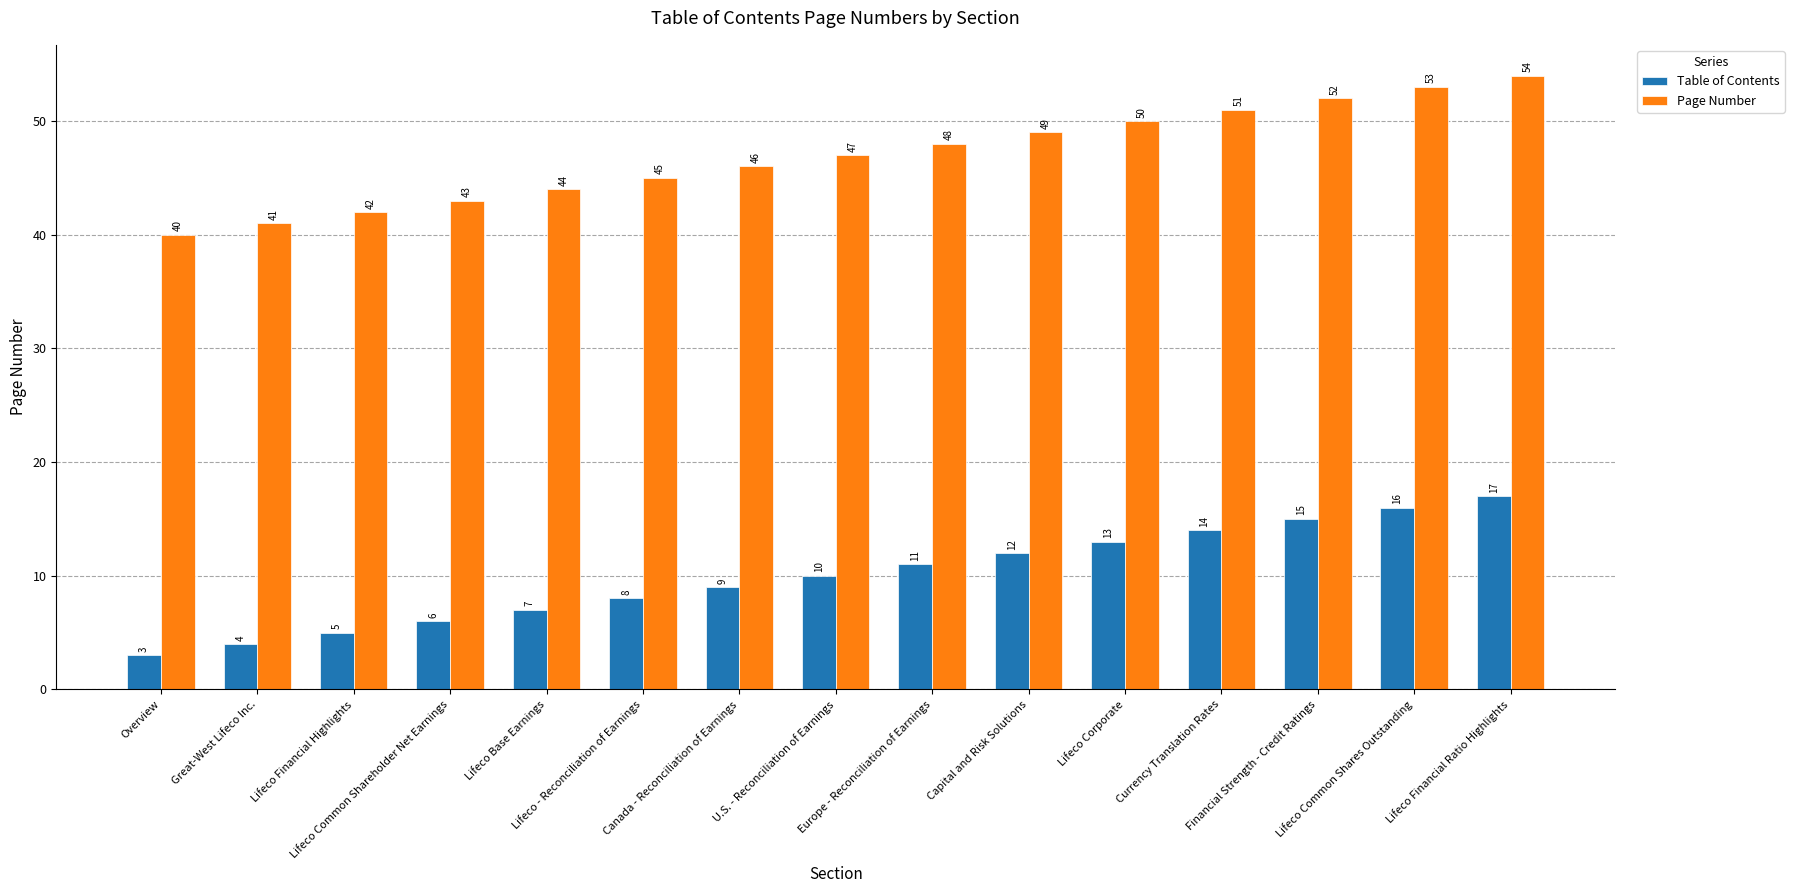

How many groups of bars are there?

15